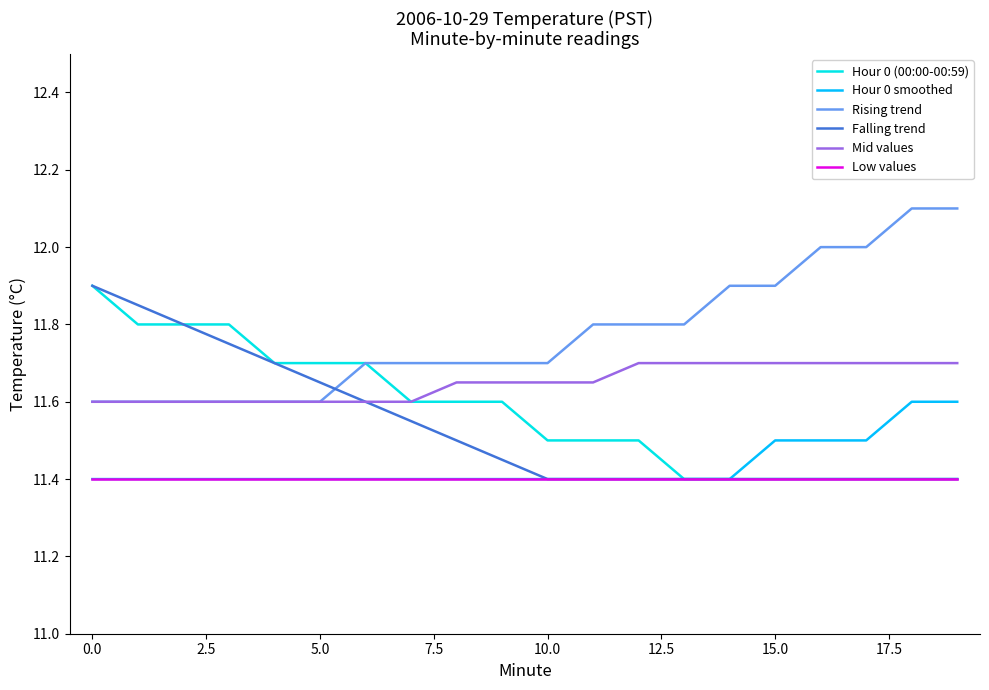

Is this an area chart (filled region under the line)?

No